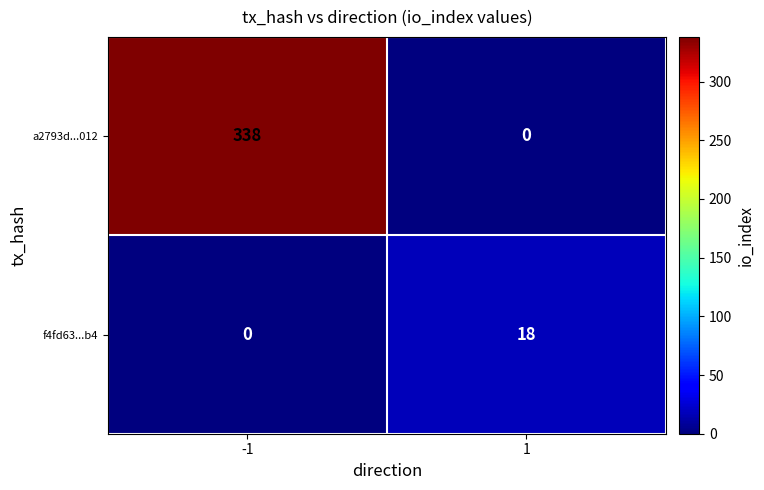

True or false: a2793d...012 has a value of 338 at -1.

True